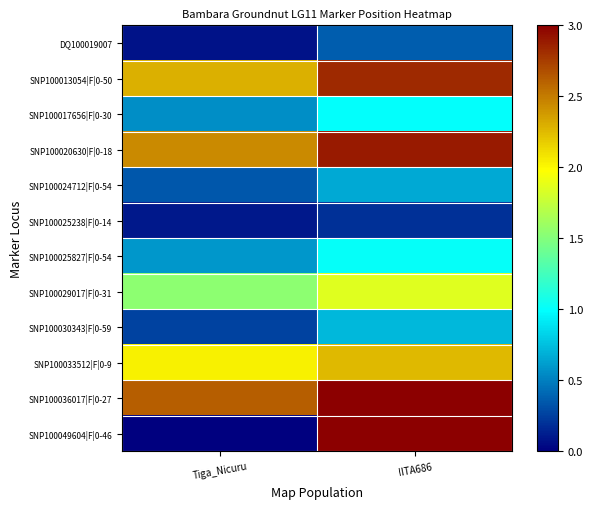

At how many categories does at least one series exceed 2?

2